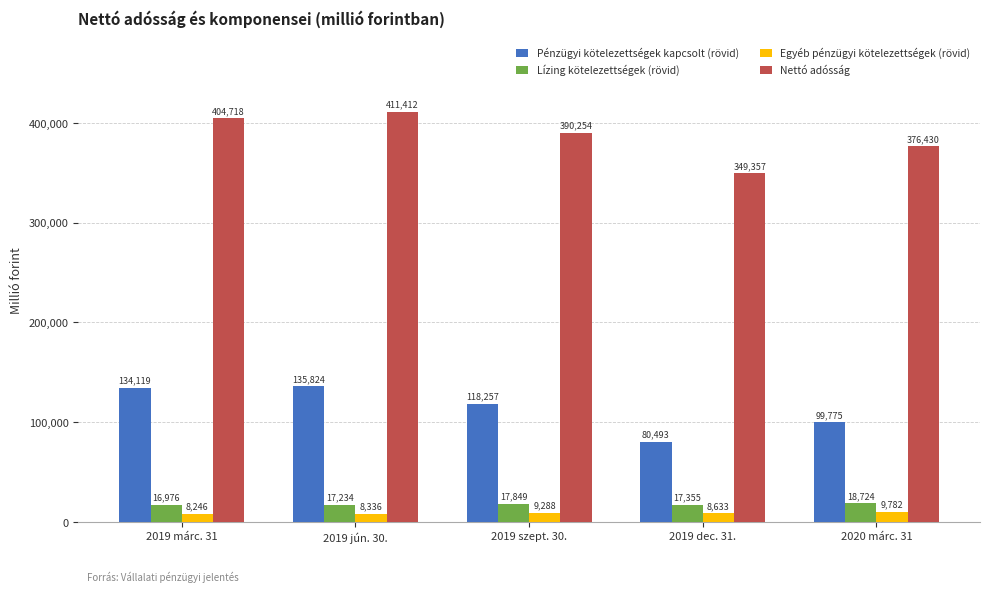

Where is Lízing kötelezettségek (rövid) nearest to the value 17850?

2019 szept. 30.